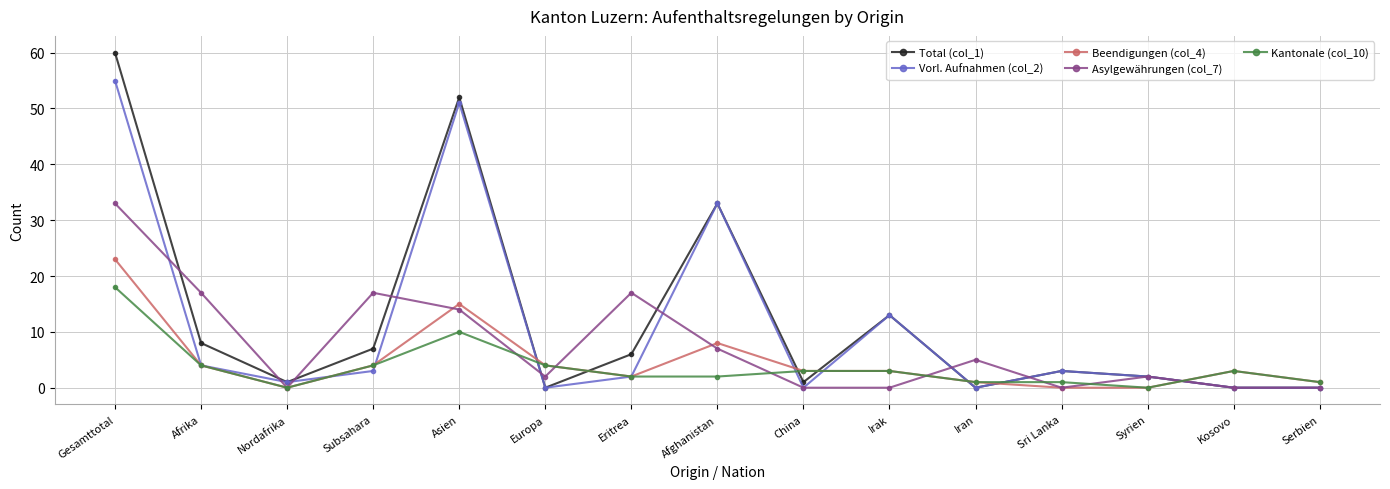

What is the label of the 9th point from the left?

China